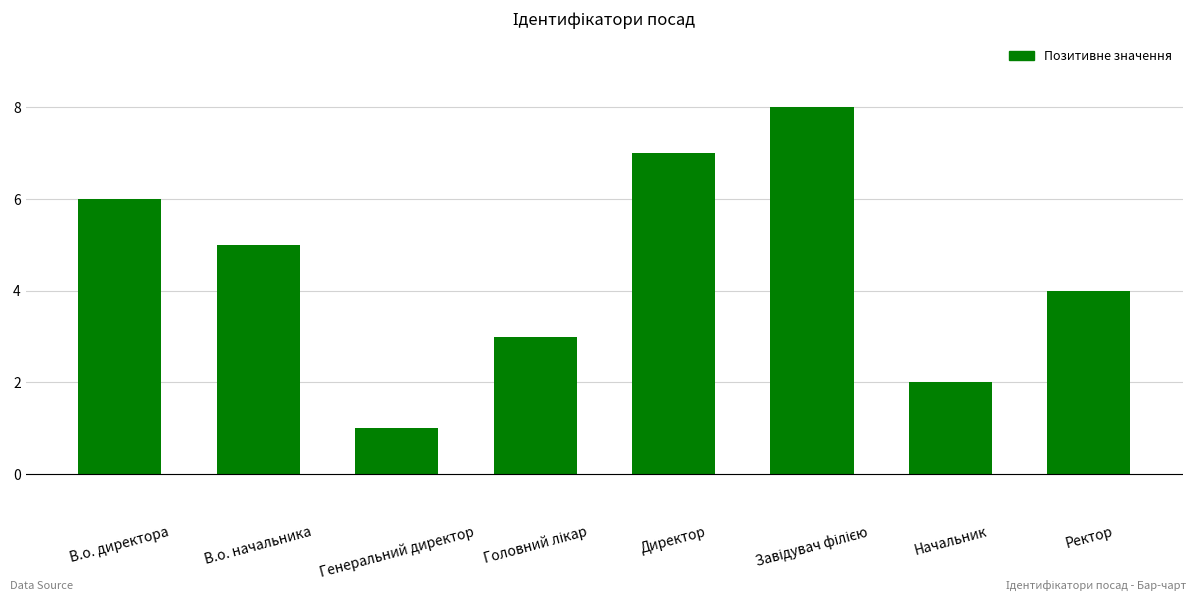

Approximately how many times larger is the value at В.о. начальника compared to Директор?

0.7